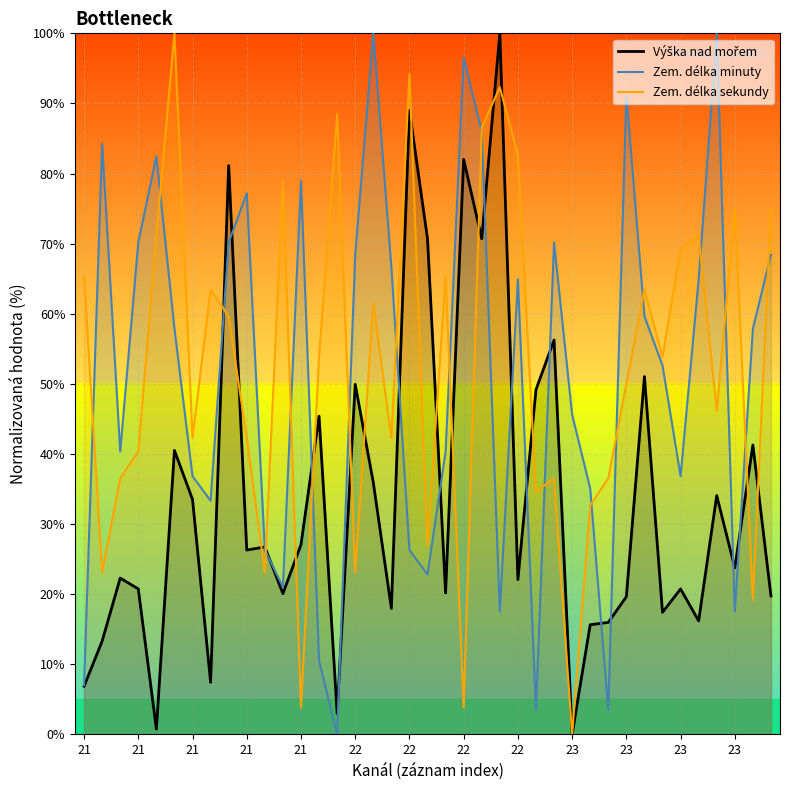

Between which two adjacent categories do Výška nad mořem and Zem. délka sekundy first intersect?

21 and 21